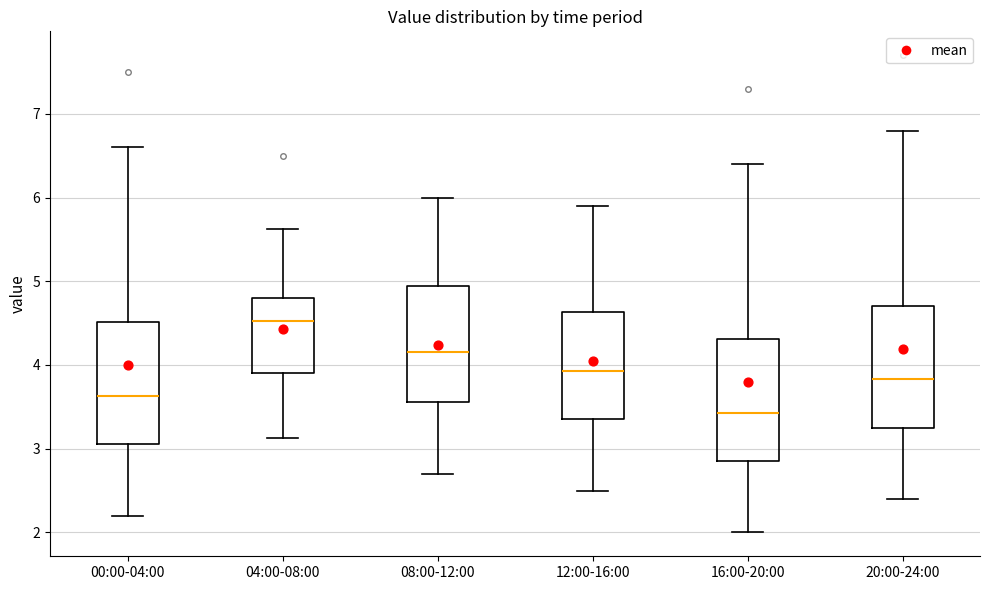

Reading left to right, transcribe this box plot: for each box, give where its median line is, the range the box spans, and where its two whiskers end, as read against the y-axis. The values are not printed on the chart, so give them approximately, as read against the axis.

00:00-04:00: median 3.6, box 3.1 to 4.5, whiskers 2.2 to 6.6
04:00-08:00: median 4.5, box 3.9 to 4.8, whiskers 3.1 to 5.6
08:00-12:00: median 4.2, box 3.6 to 4.9, whiskers 2.7 to 6.0
12:00-16:00: median 3.9, box 3.4 to 4.6, whiskers 2.5 to 5.9
16:00-20:00: median 3.4, box 2.9 to 4.3, whiskers 2.0 to 6.4
20:00-24:00: median 3.8, box 3.3 to 4.7, whiskers 2.4 to 6.8